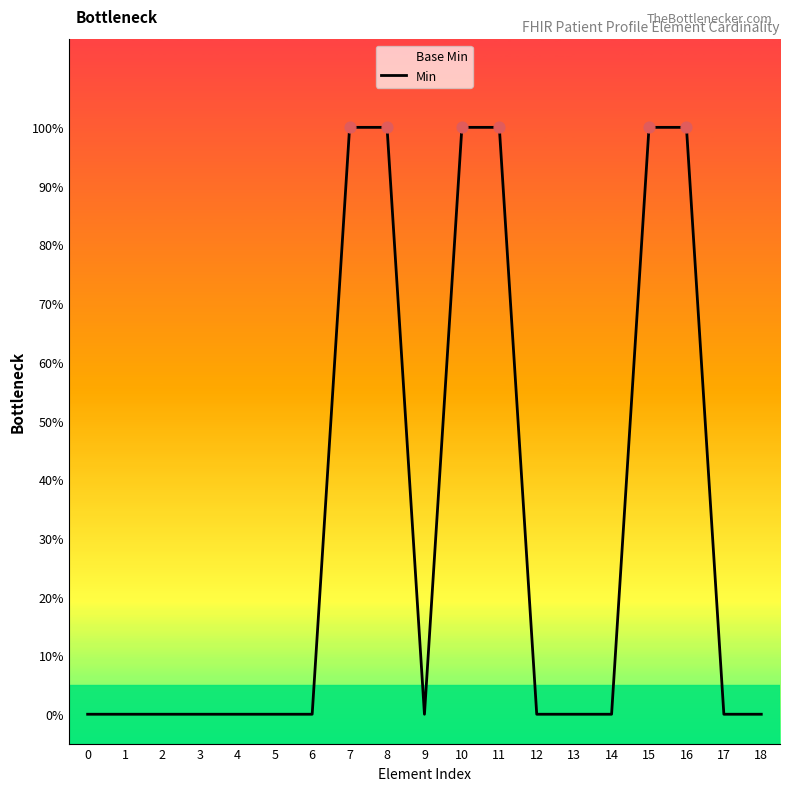

Between 1 and 0, which is larger?

1